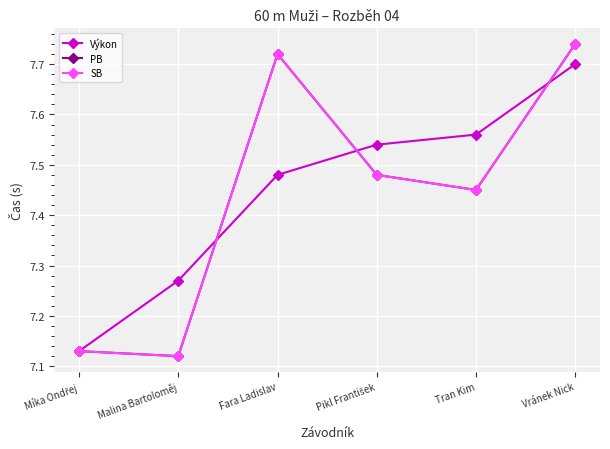

Does the chart have visible grid lines?

Yes